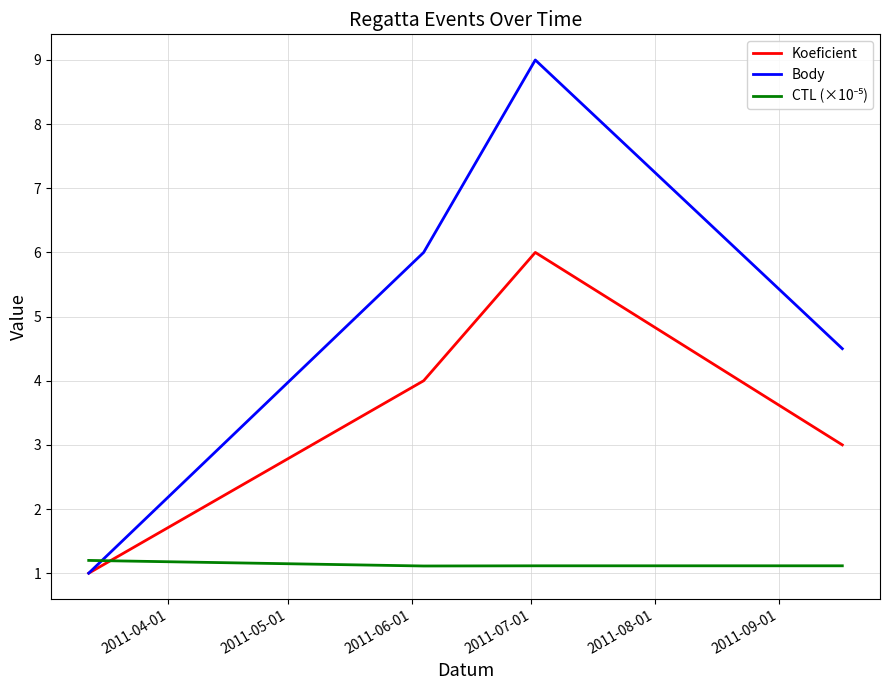

What is the highest value of the Body series?

9.0